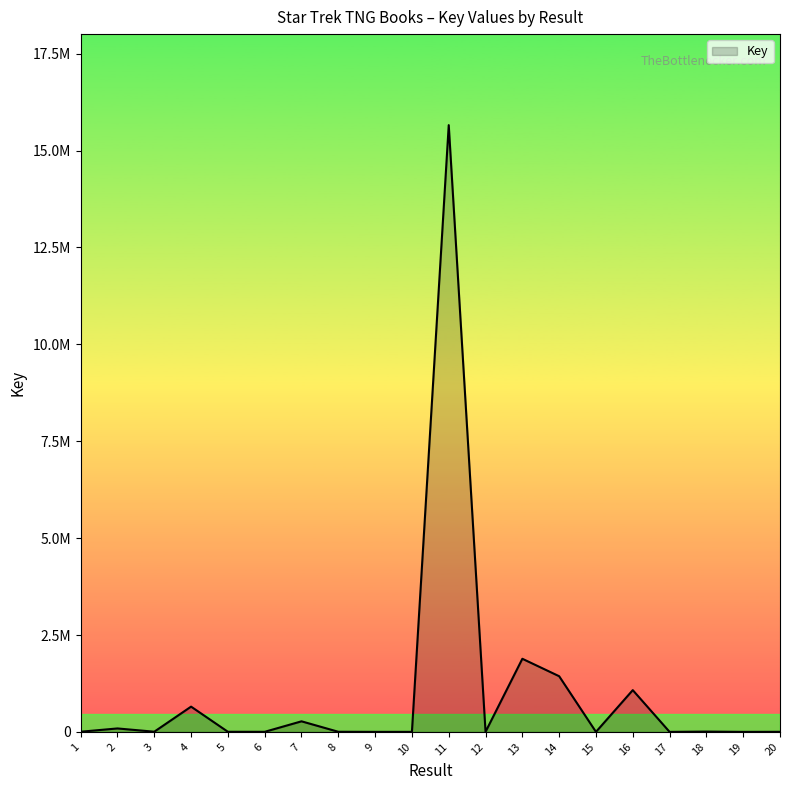

At which label does the data first exceed 4440?

2